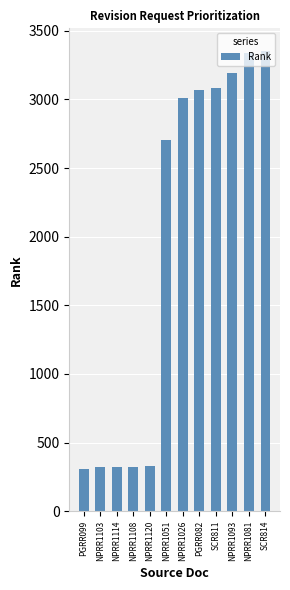

What is the label of the 3rd bar from the right?

NPRR1093